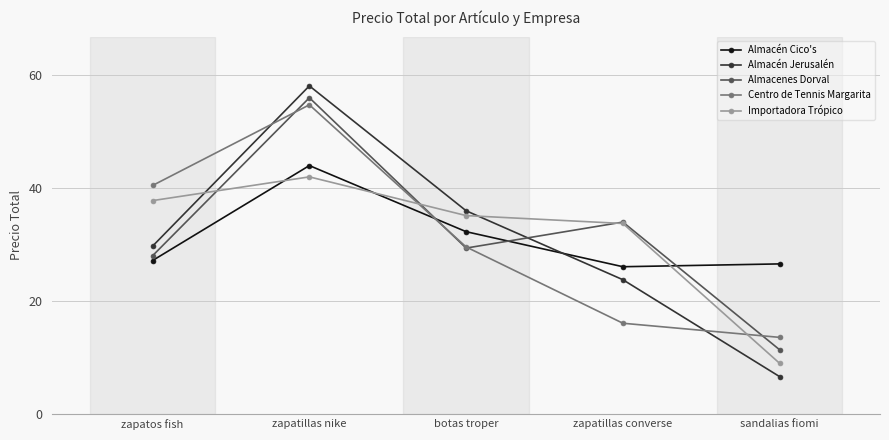

Is the value of Importadora Trópico at zapatos fish greater than the value of Centro de Tennis Margarita at zapatillas converse?

Yes